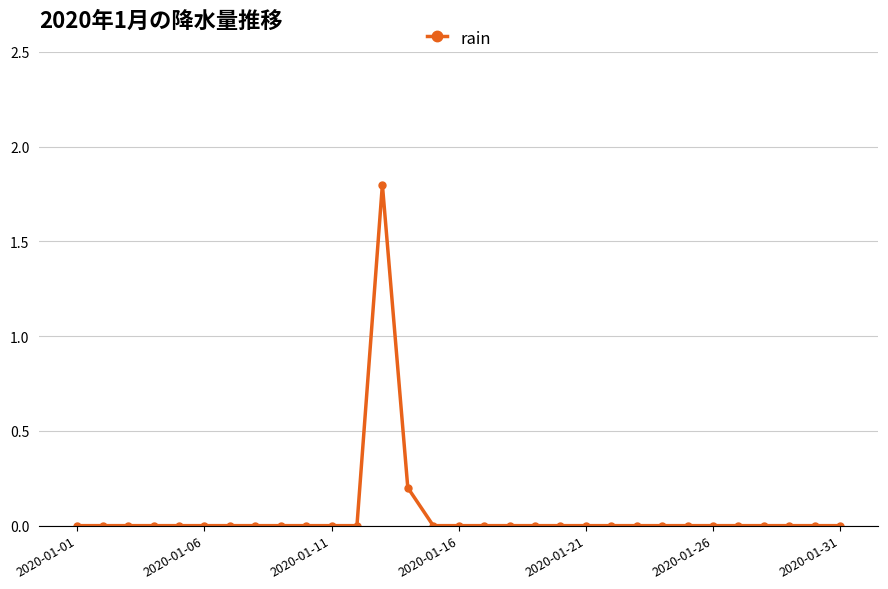

True or false: there are more than 0 points higher than both neighbors.

True